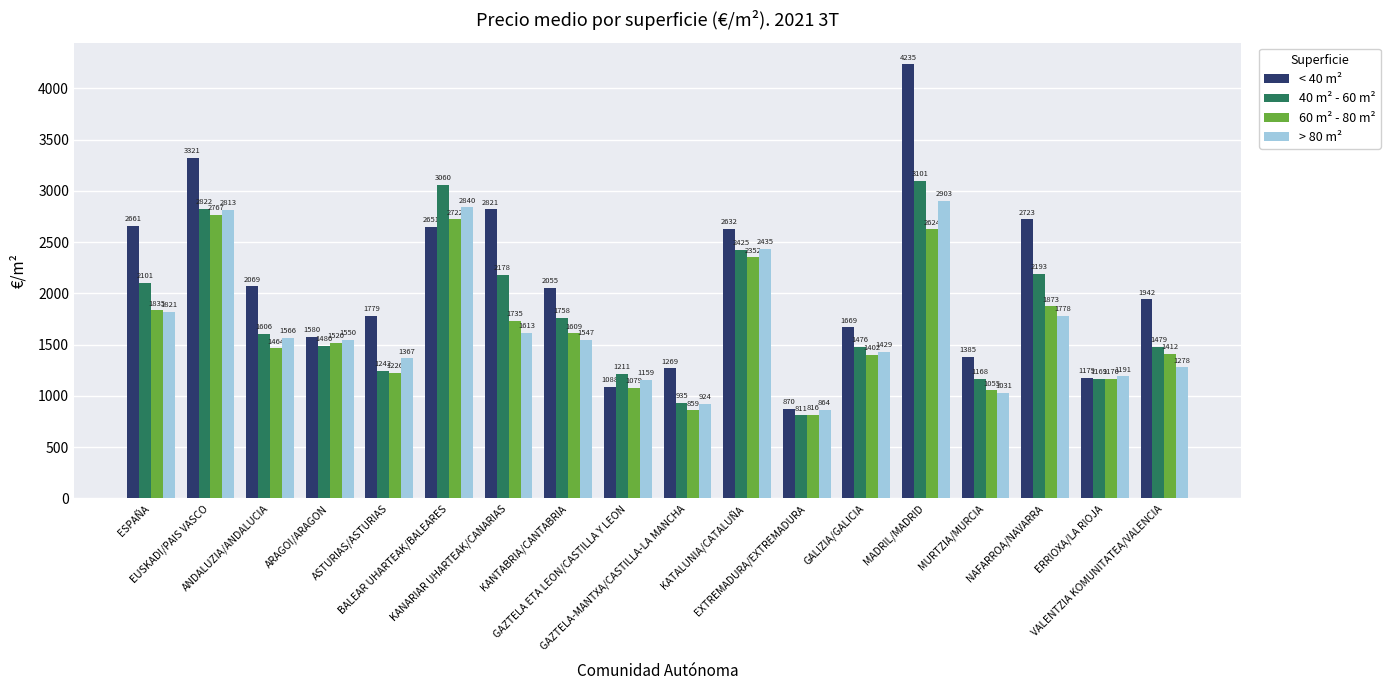

At how many categories does at least one series exceed 814?

18